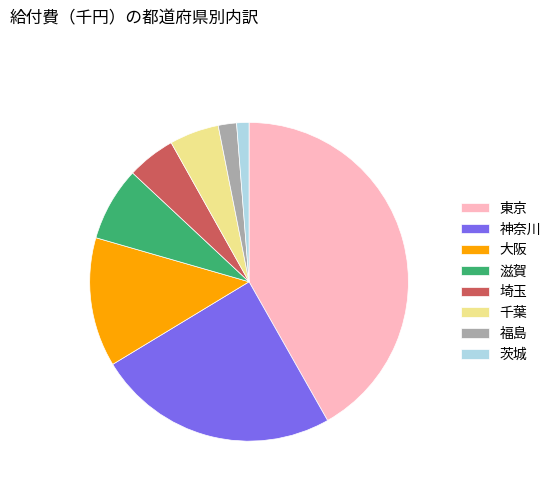

Does 神奈川 represent more than half of the total?

No